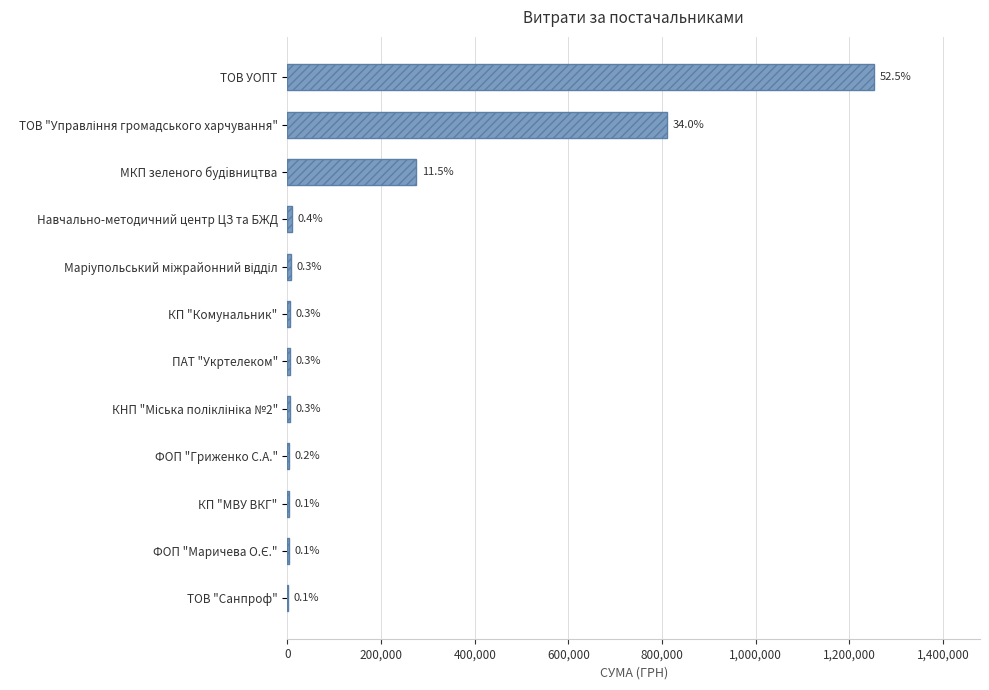

Are the bars horizontal?

Yes